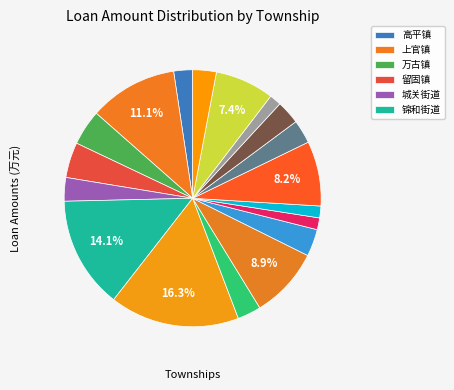

Count the number of slices in the pie.

18